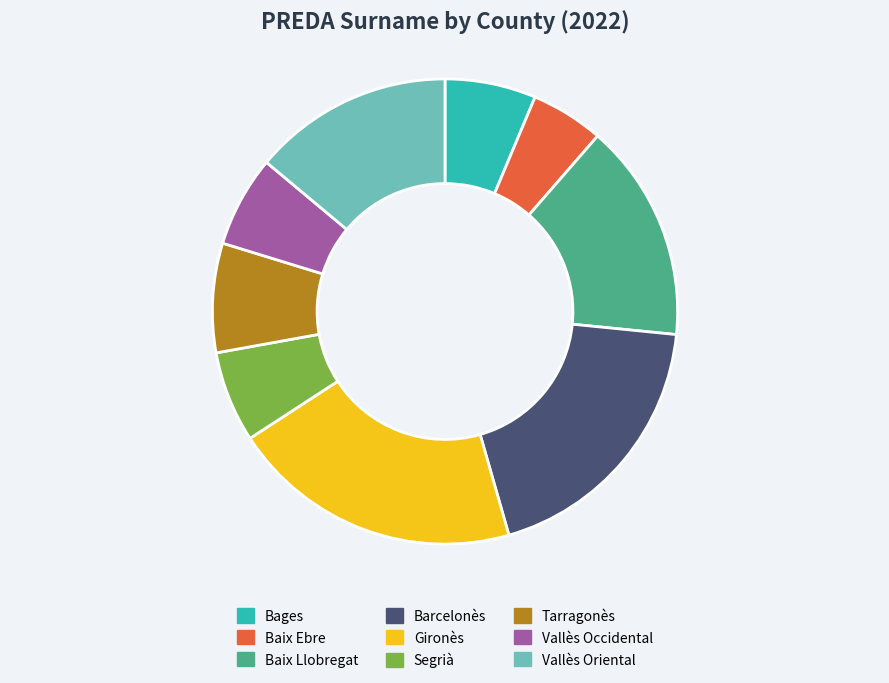

Which category has the biggest portion of the pie?

Gironès